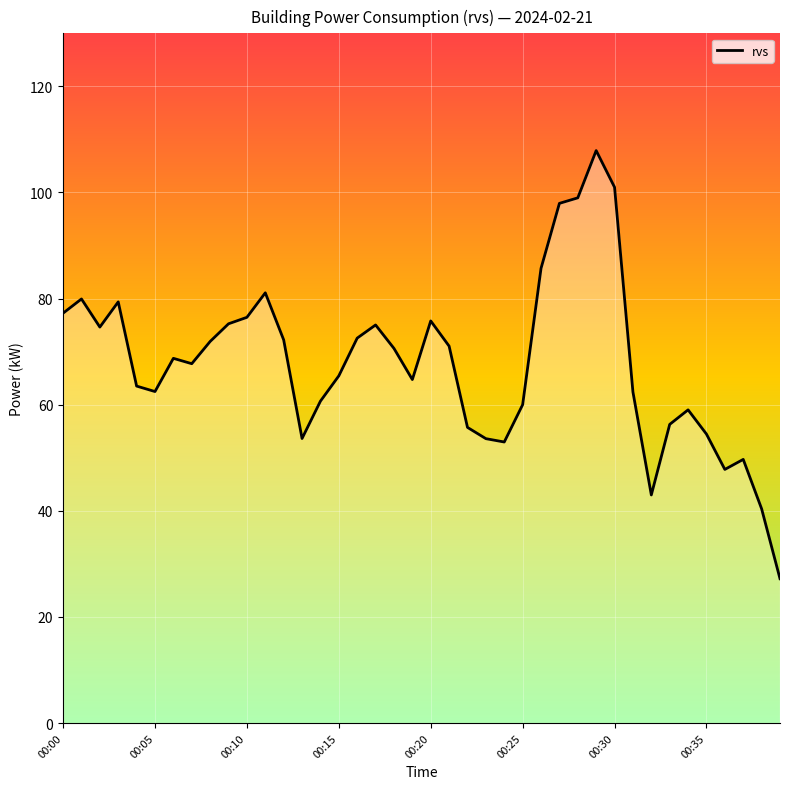

What is the greatest value displayed?

107.9